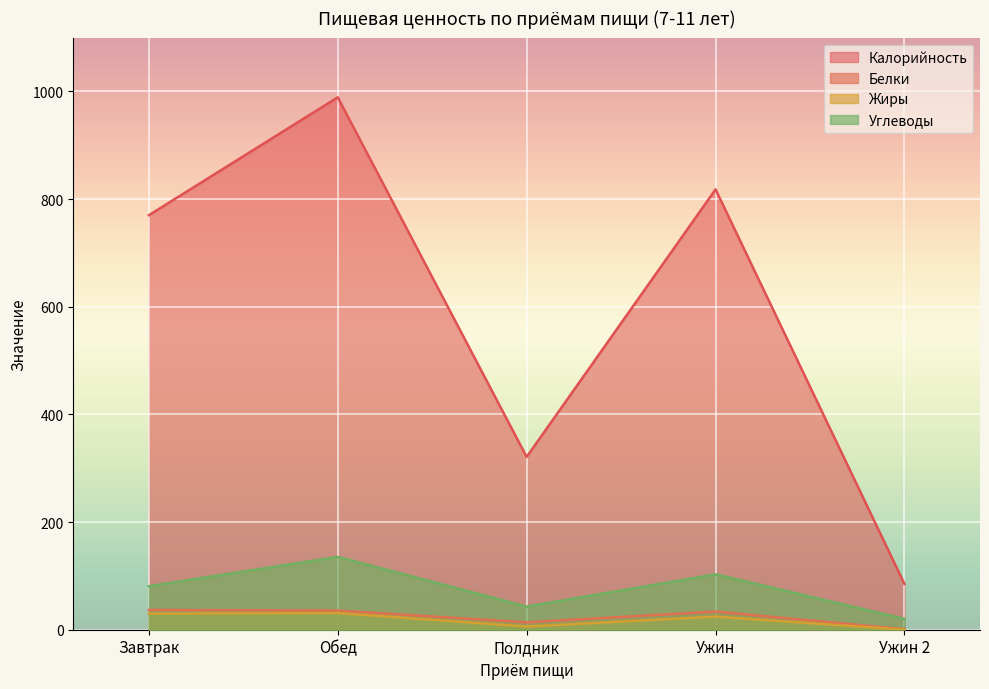

True or false: Жиры and Углеводы cross at least once.

False